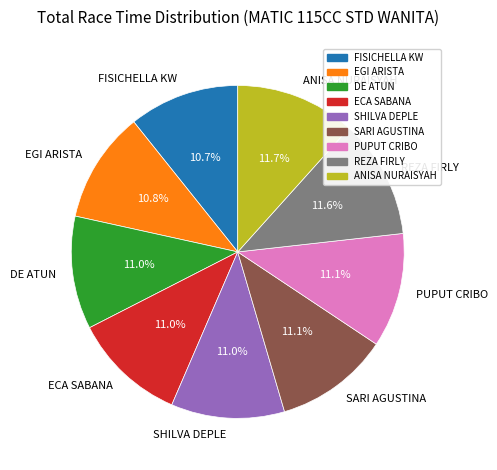

The FISICHELLA KW slice represents 11% of the pie. True or false?

True